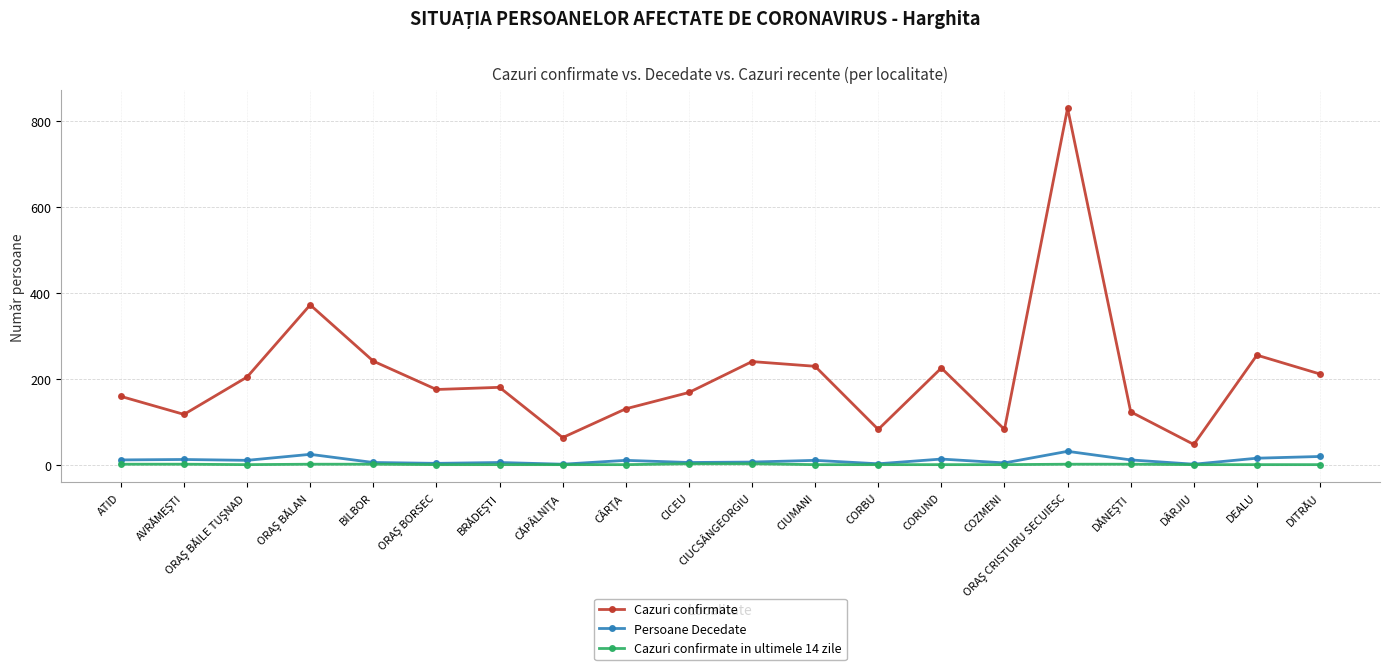

What are all the series names shown in the legend?

Cazuri confirmate, Persoane Decedate, Cazuri confirmate in ultimele 14 zile